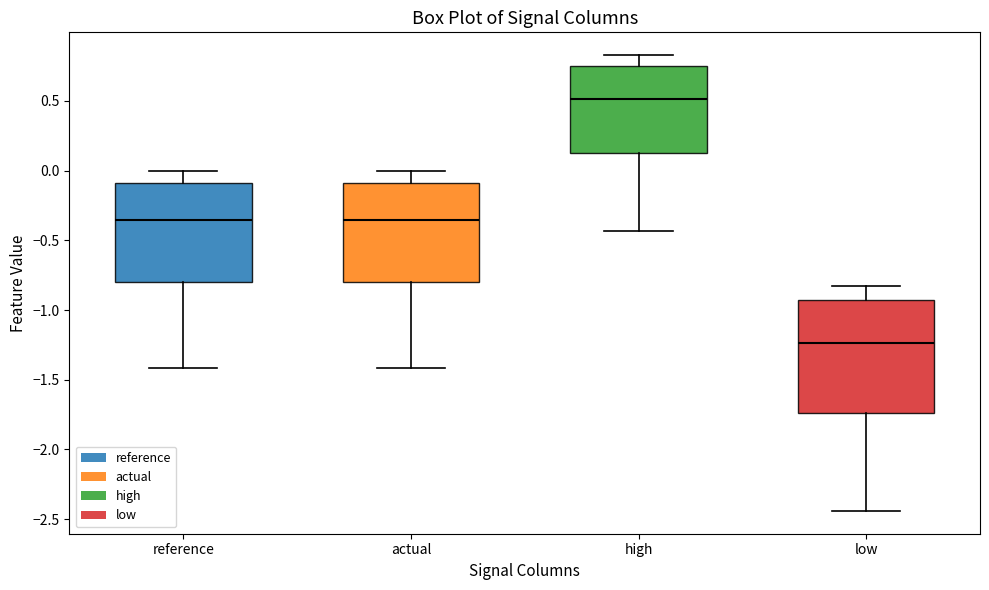

Which box's median line is the highest?

high